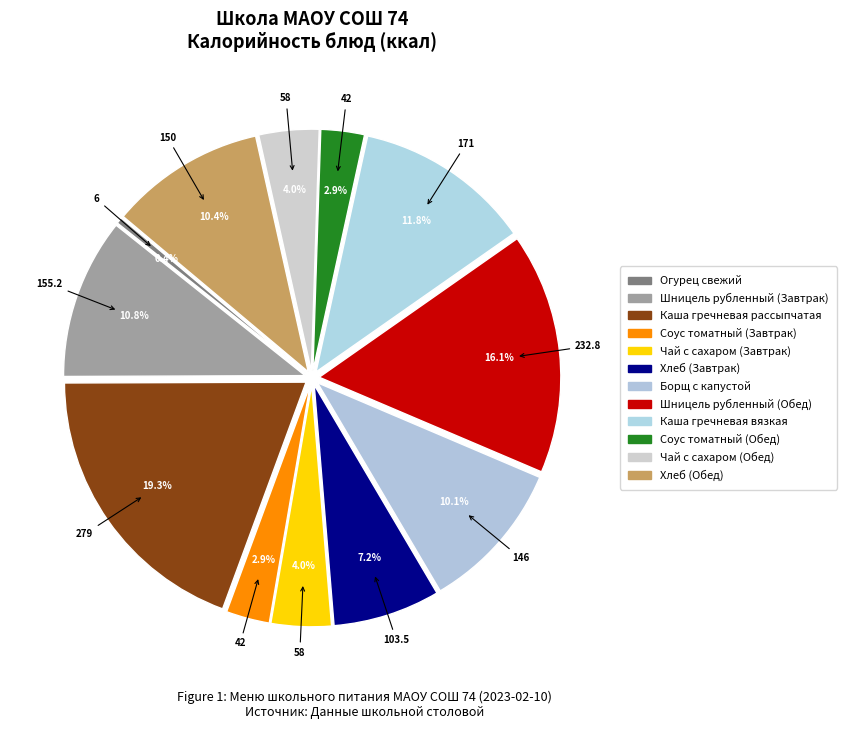

How many slices are in this pie chart?

12